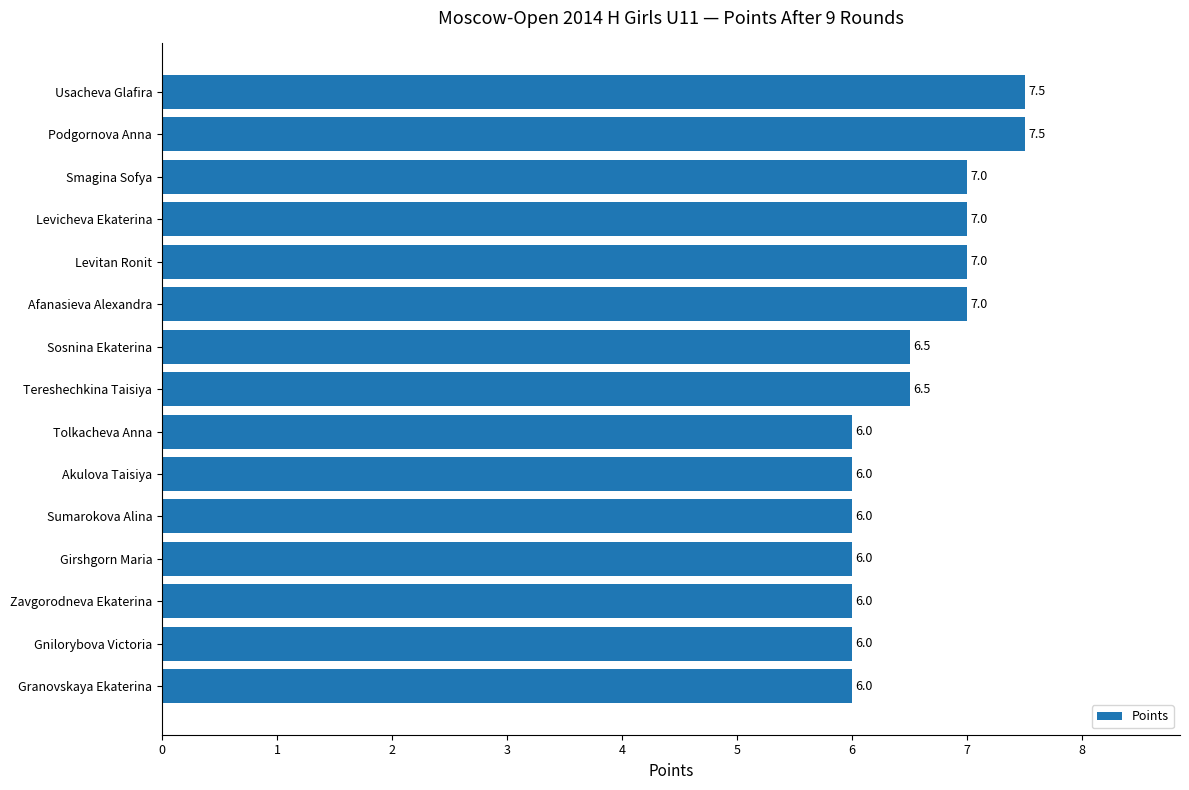

Between Girshgorn Maria and Levitan Ronit, which is larger?

Levitan Ronit